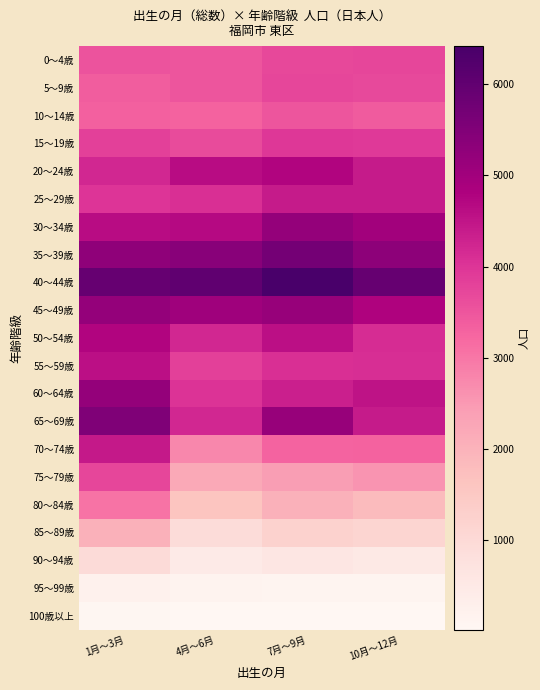

What is the smallest value displayed?

21